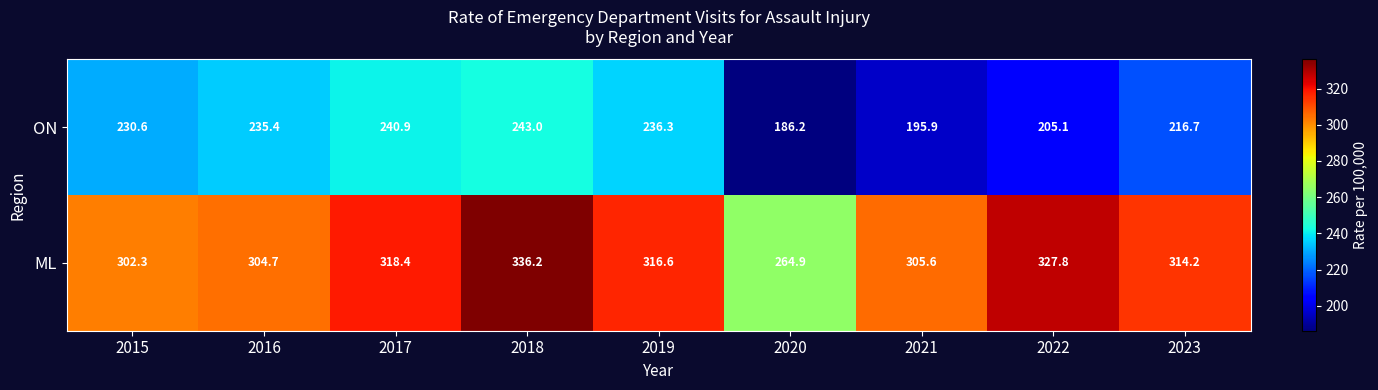

At how many categories does at least one series exceed 215?

9